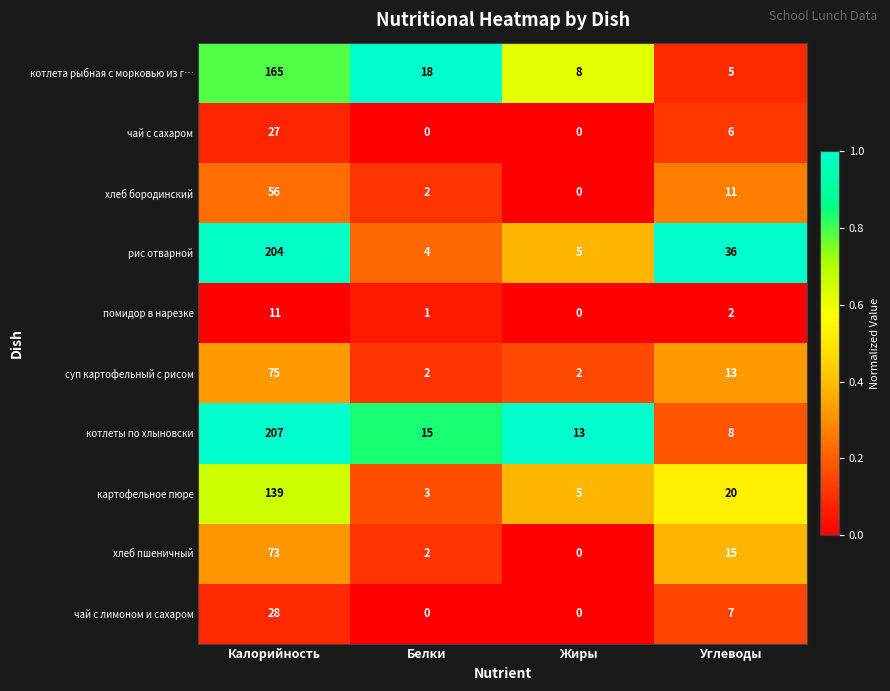

What is the minimum value for котлета рыбная с морковью из г…?

5